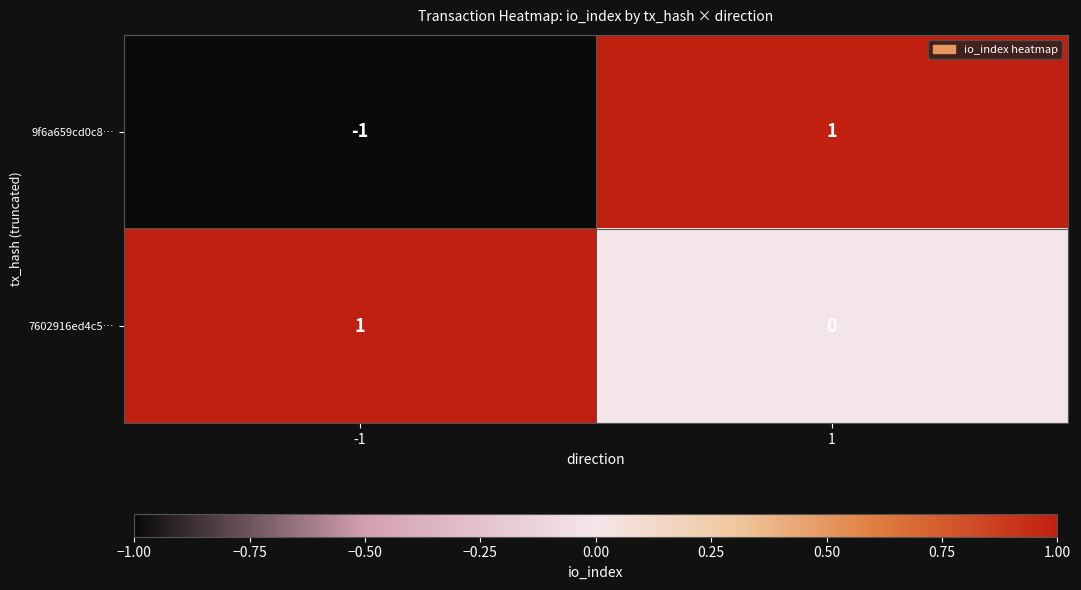

Between -1 and 1, which series saw the biggest shift?

9f6a659cd0c8…